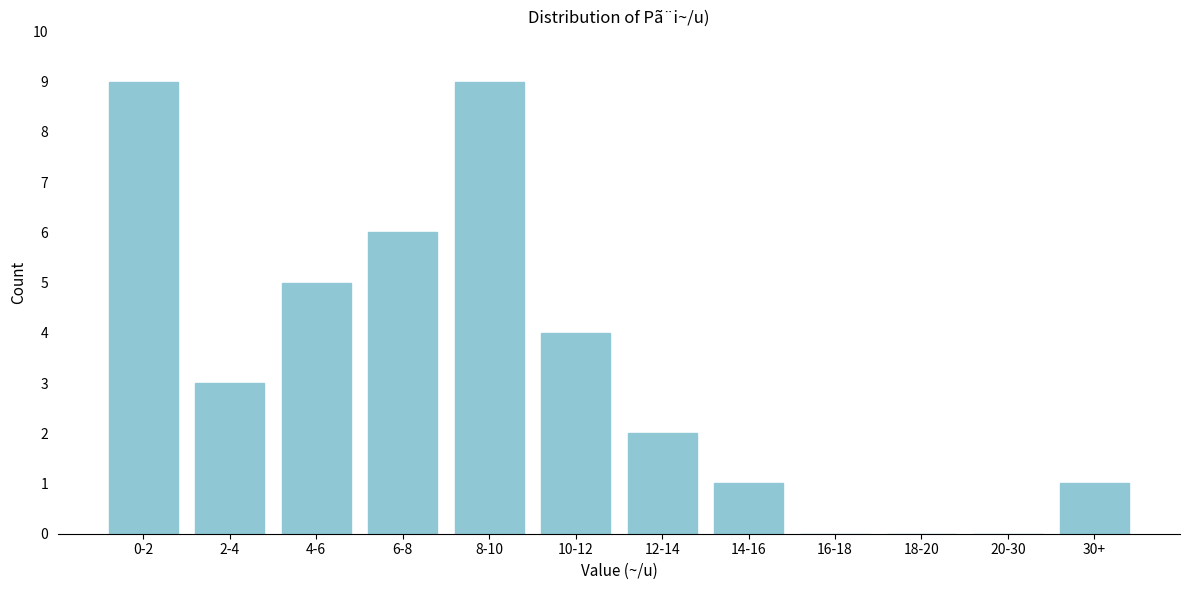

Reading right to left, what are all the values shown in this chart?

30+=1	20-30=0	18-20=0	16-18=0	14-16=1	12-14=2	10-12=4	8-10=9	6-8=6	4-6=5	2-4=3	0-2=9